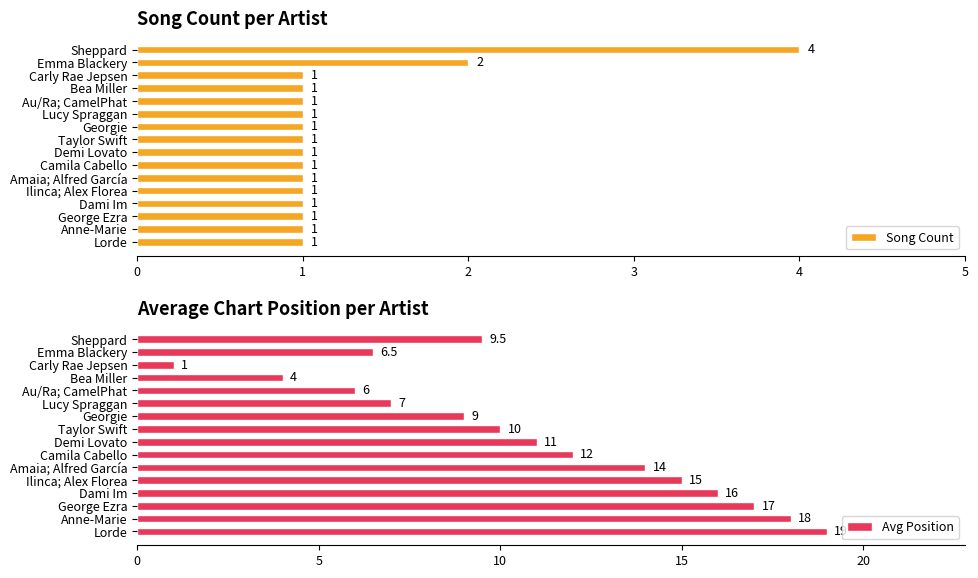

The Song Count series shows 1.0 at 10. True or false?

True